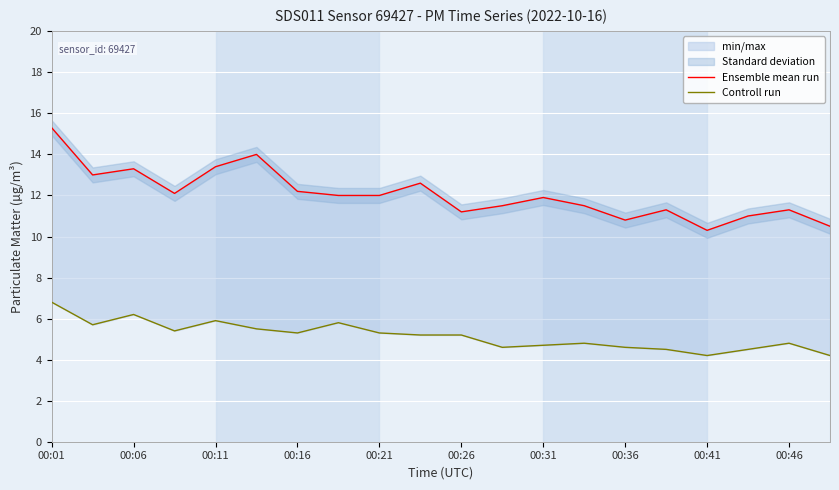

What is the sum of all Ensemble mean run values?

241.2